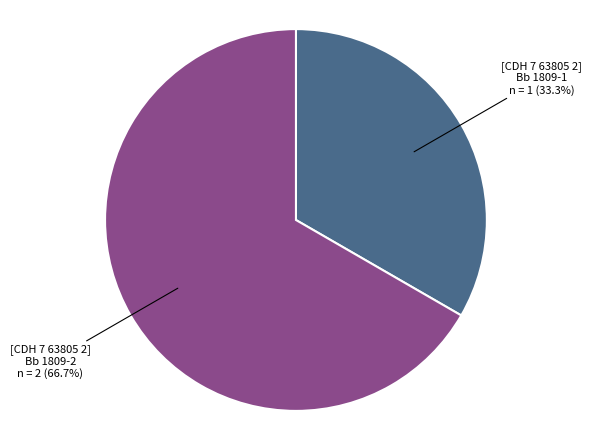

Do [CDH 7 63805 2] Bb 1809-2 n = 2 (66.7%) and [CDH 7 63805 2] Bb 1809-1 n = 1 (33.3%) together represent more than half of the pie?

Yes